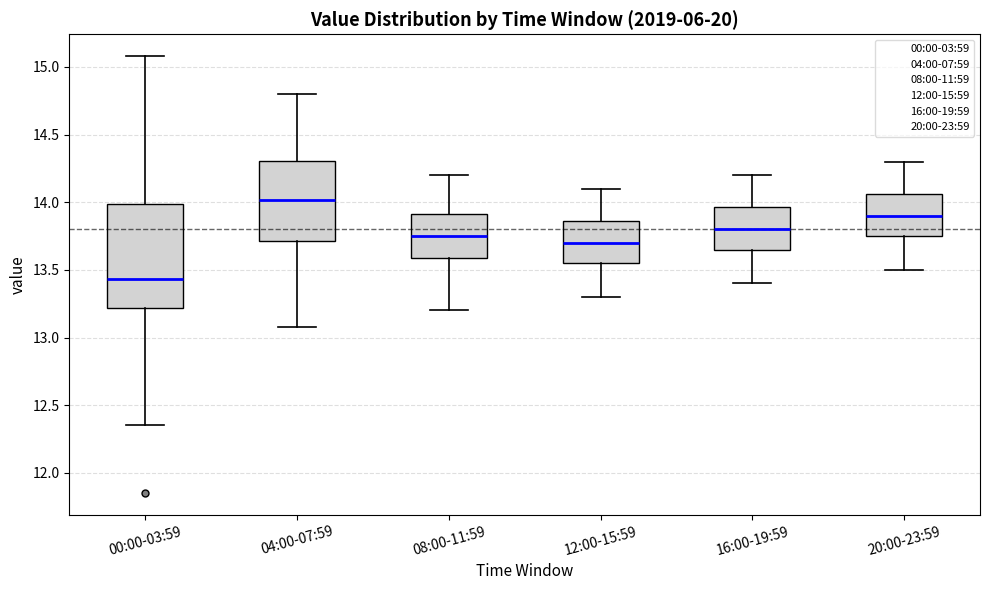

Where is the lower edge of the box for 12:00-15:59 on the y-axis? The values are not printed on the chart, so give them approximately, as read against the axis.

13.55